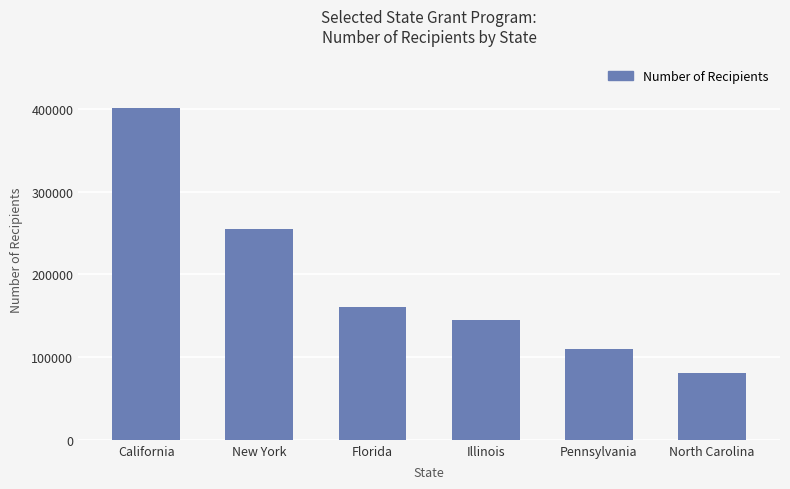

How many series are shown in this chart?

1